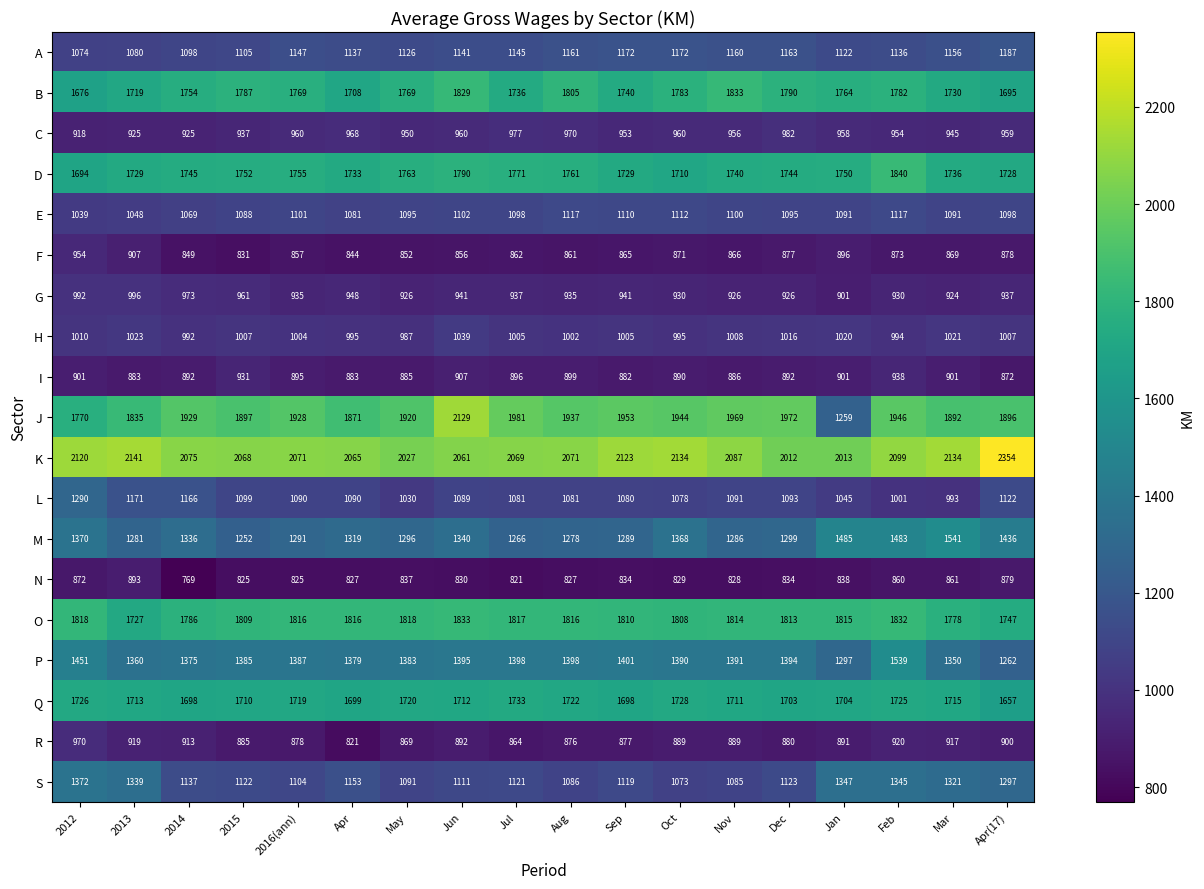

Where does the A series first go above 1145?

2016(ann)